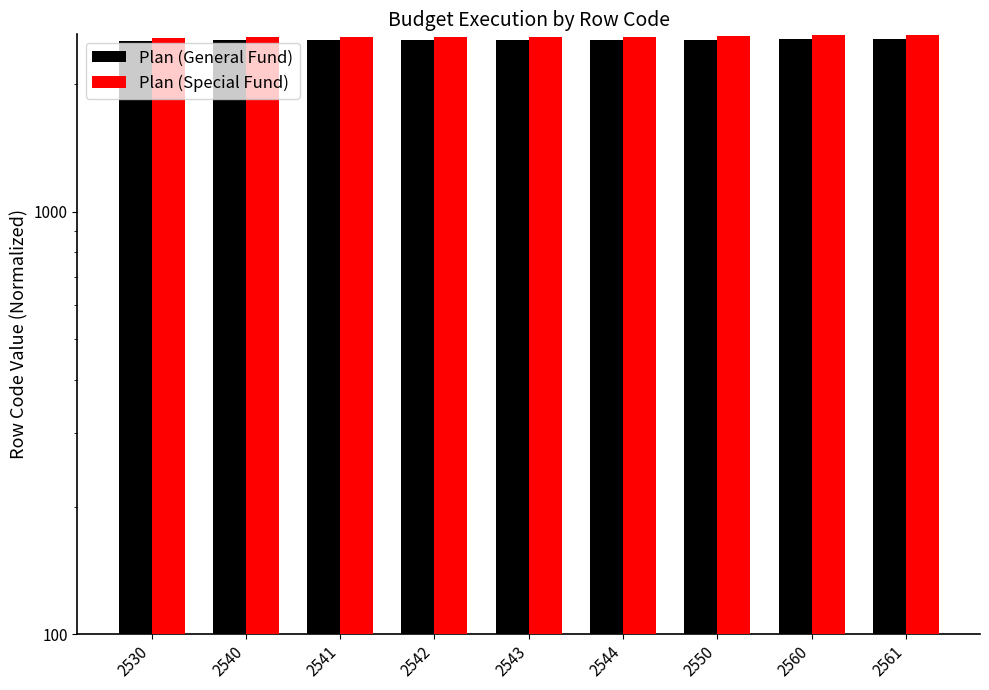

Which series has the largest total across all categories?

Plan (Special Fund)